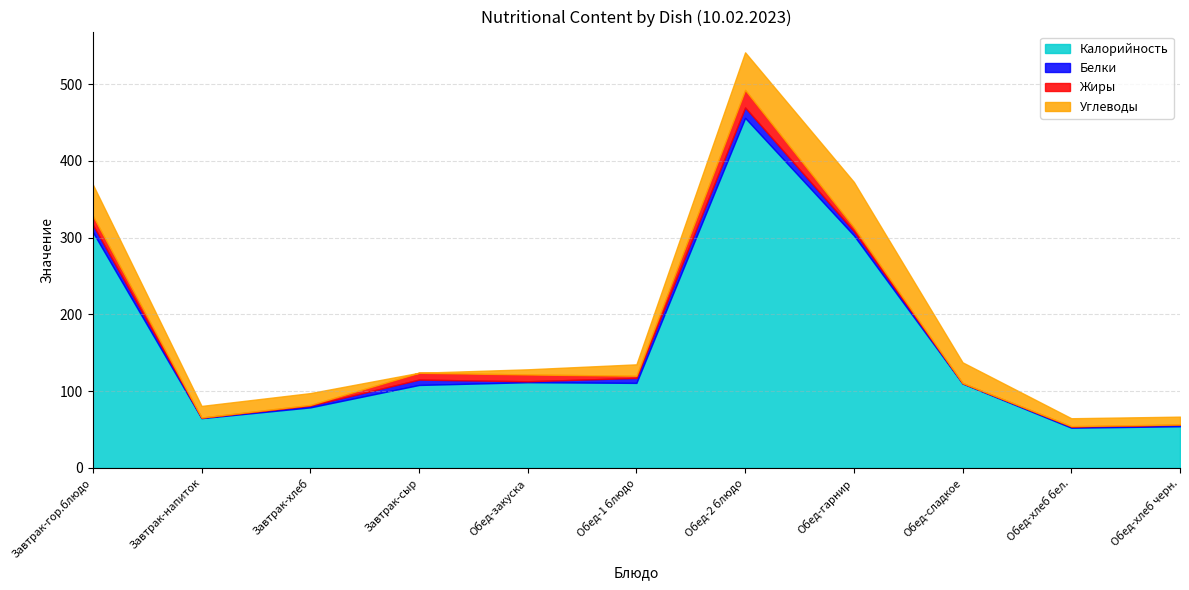

How many values in the Белки series are below 2?

5